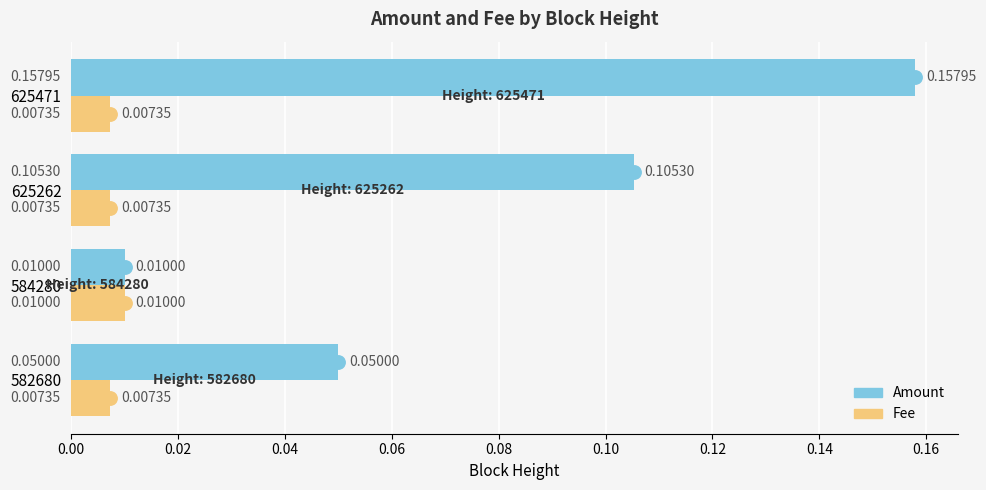

Which series contains the highest Y value?

Amount